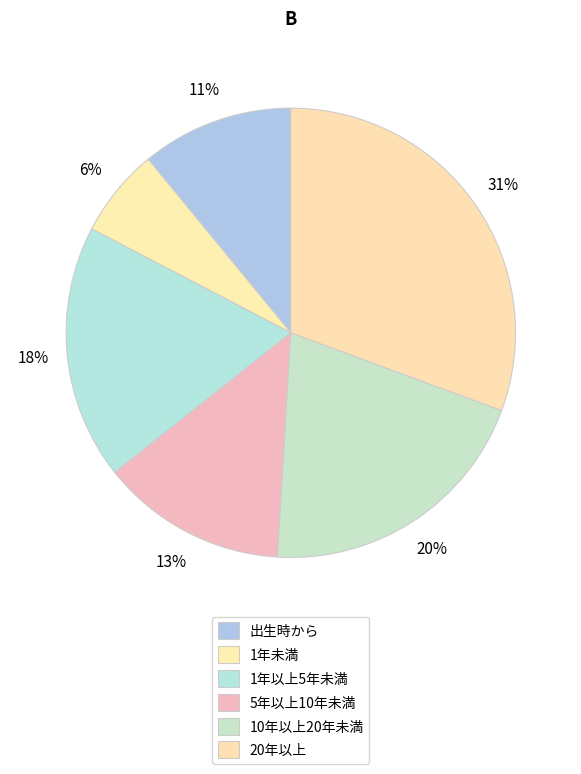

To the nearest percent, what portion does 出生時から represent?

11%